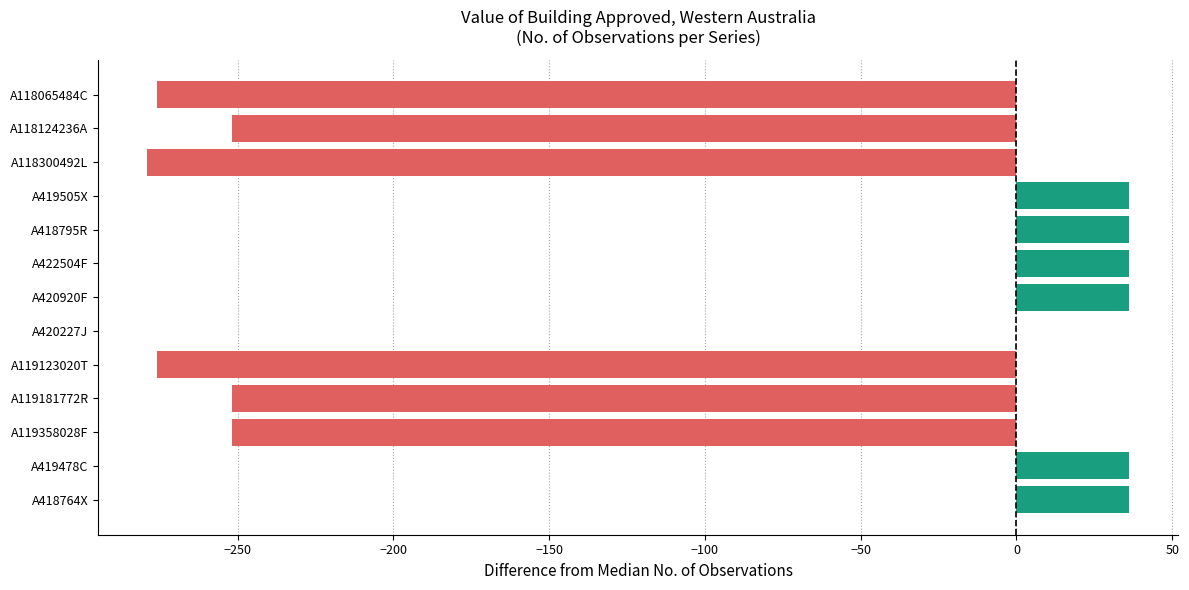

Count the number of data series in this chart.

1